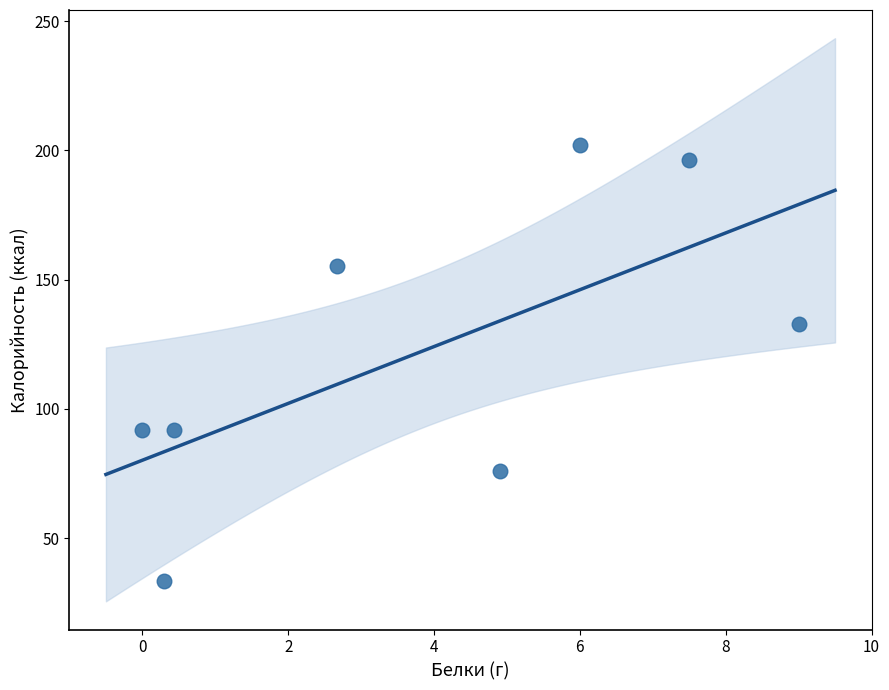

What is the average X value?

3.9